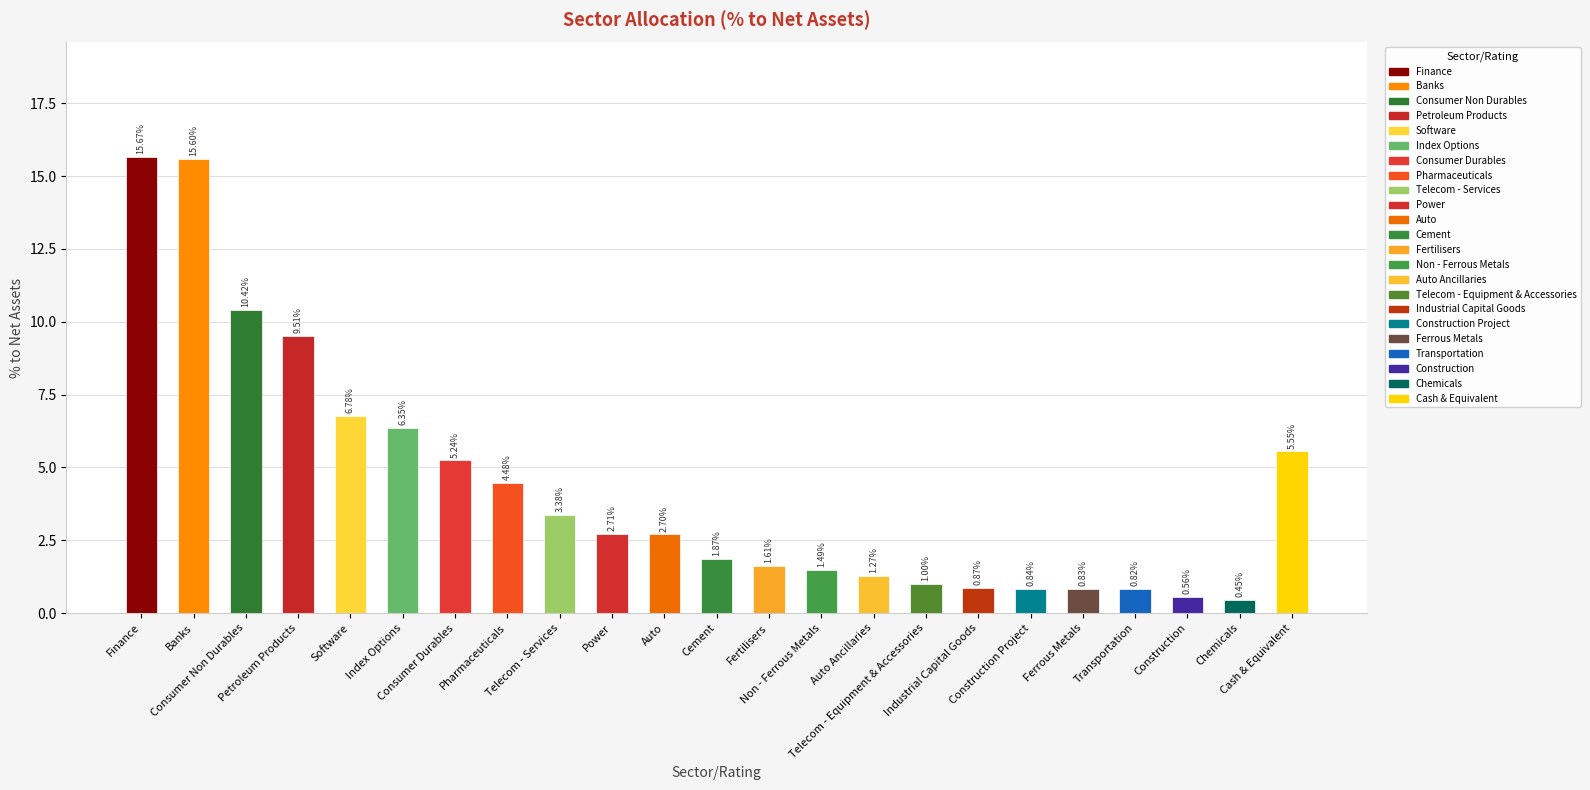

Between Transportation and Chemicals, which is larger?

Transportation